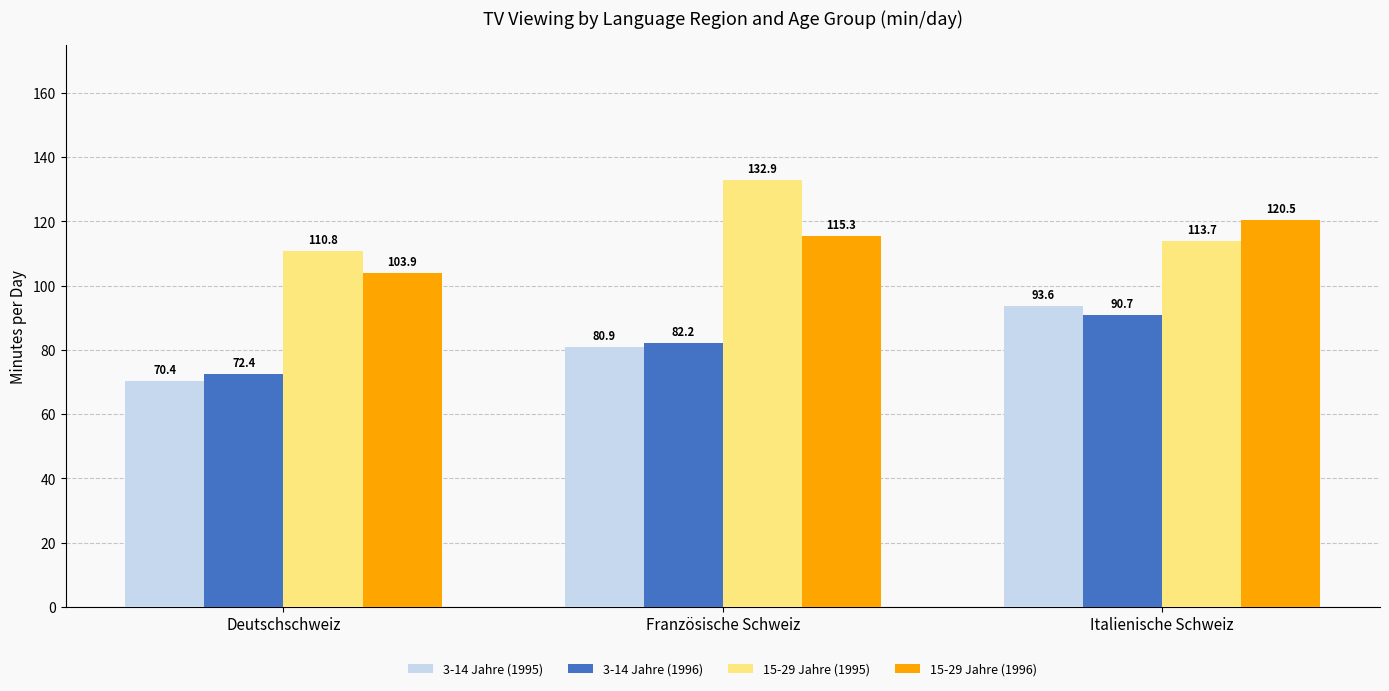

How many groups of bars are there?

3